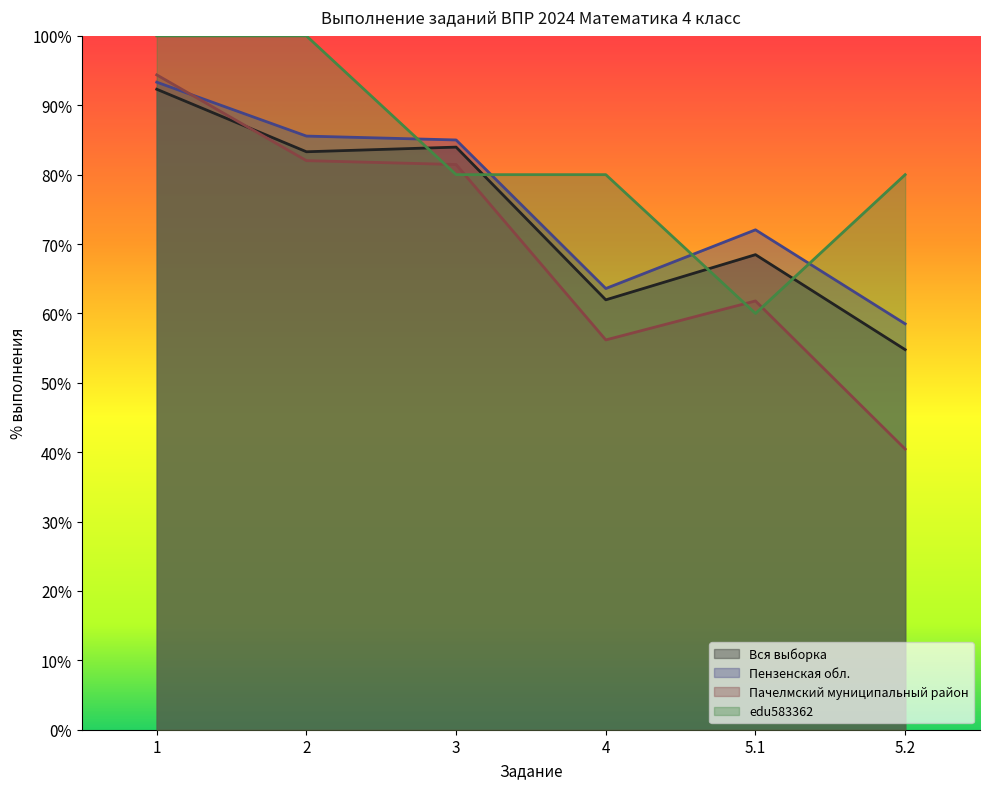

Is the value of Пачелмский муниципальный район at 3 greater than the value of Пензенская обл. at 2?

No